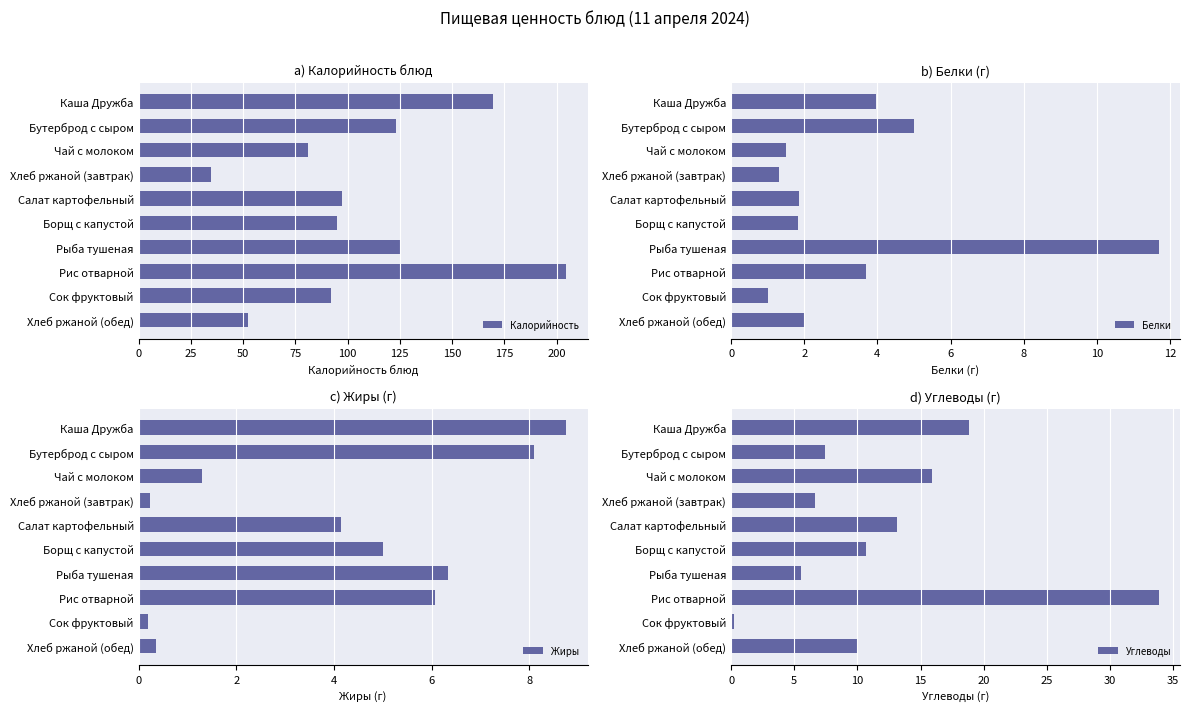

What are all the series names shown in the legend?

Калорийность, Белки, Жиры, Углеводы